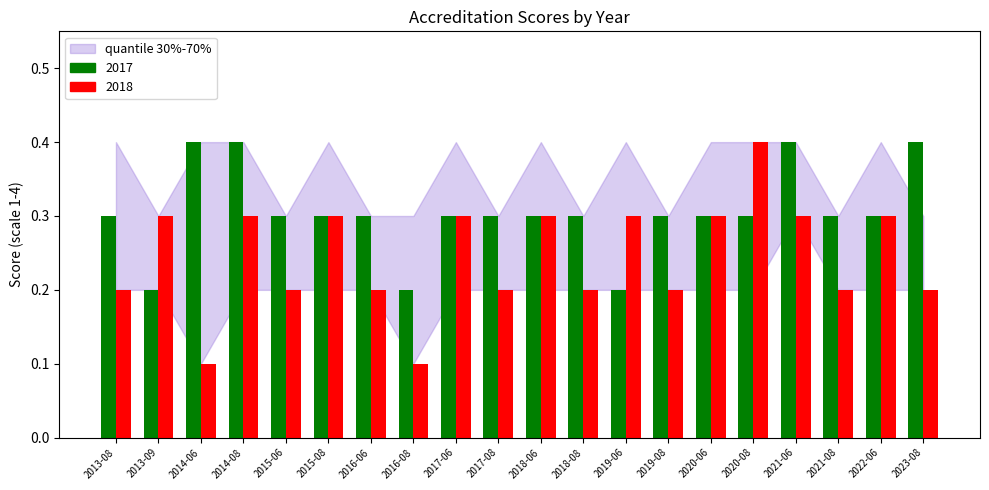

Rank the series by their maximum value, from lowest to highest.

2017, 2018